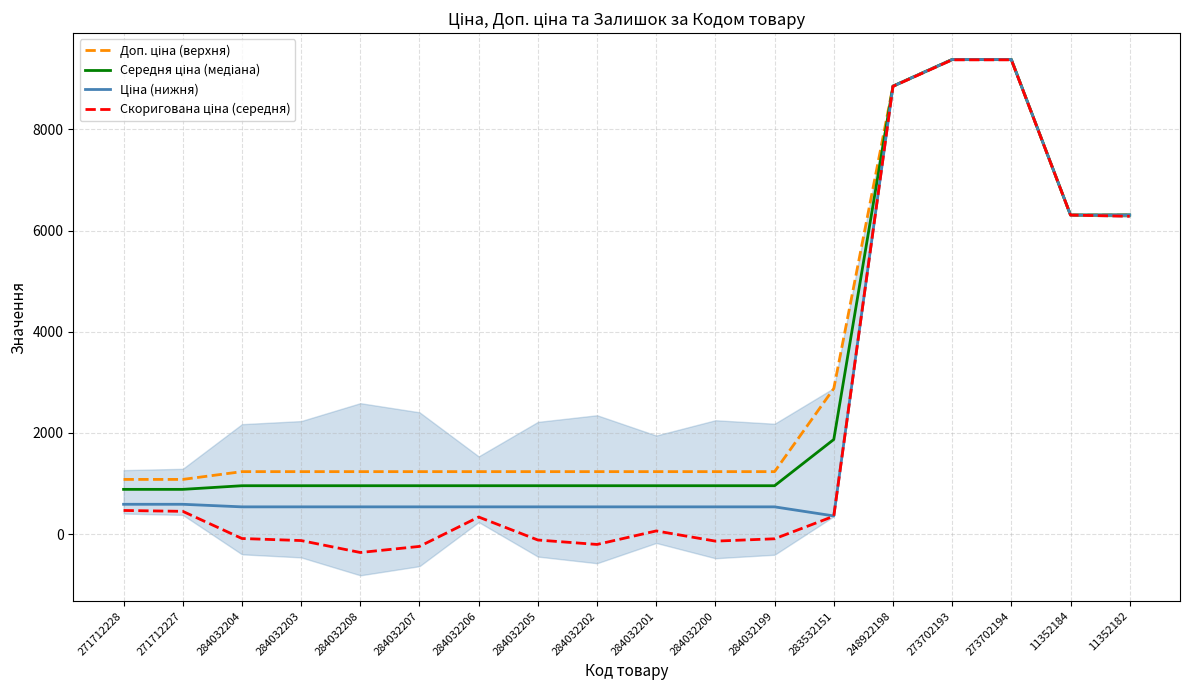

Which series has the largest total across all categories?

Доп. ціна (верхня)